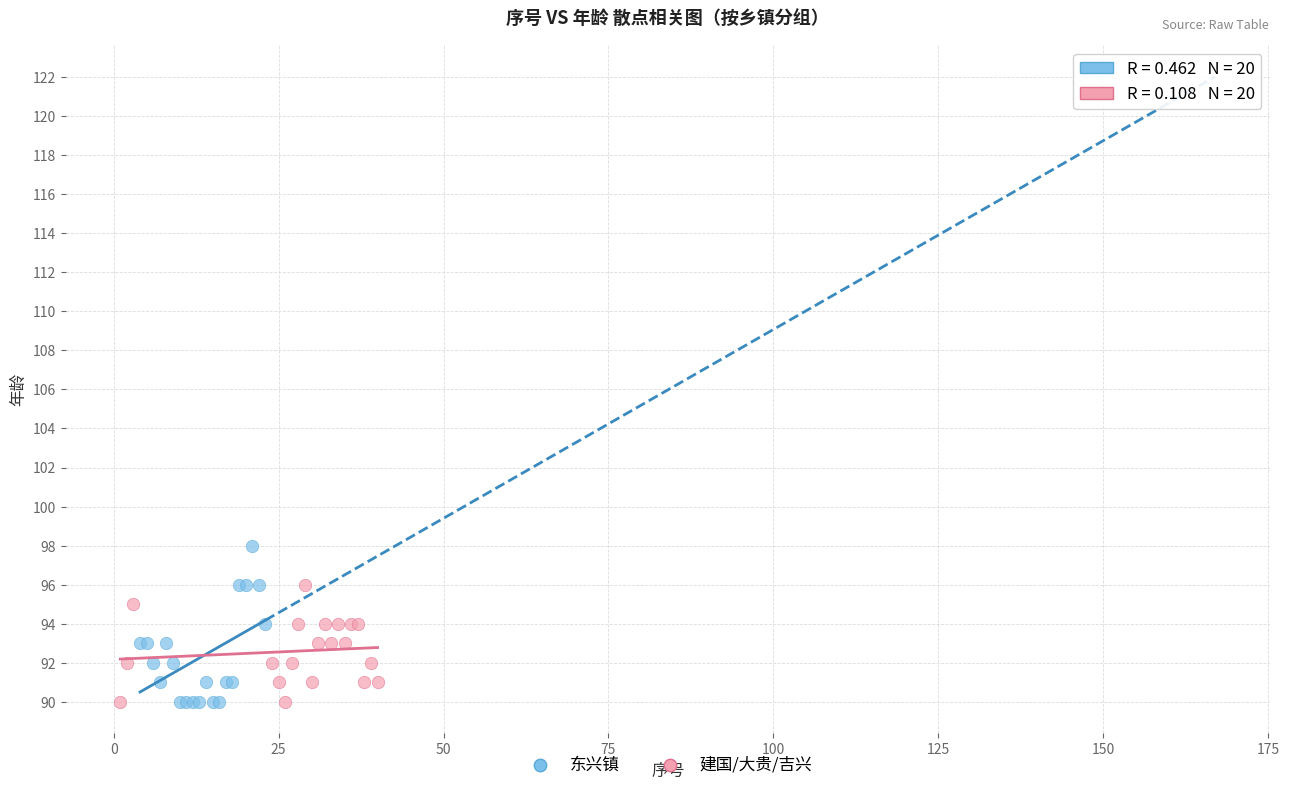

Which series reaches the maximum Y coordinate?

东兴镇